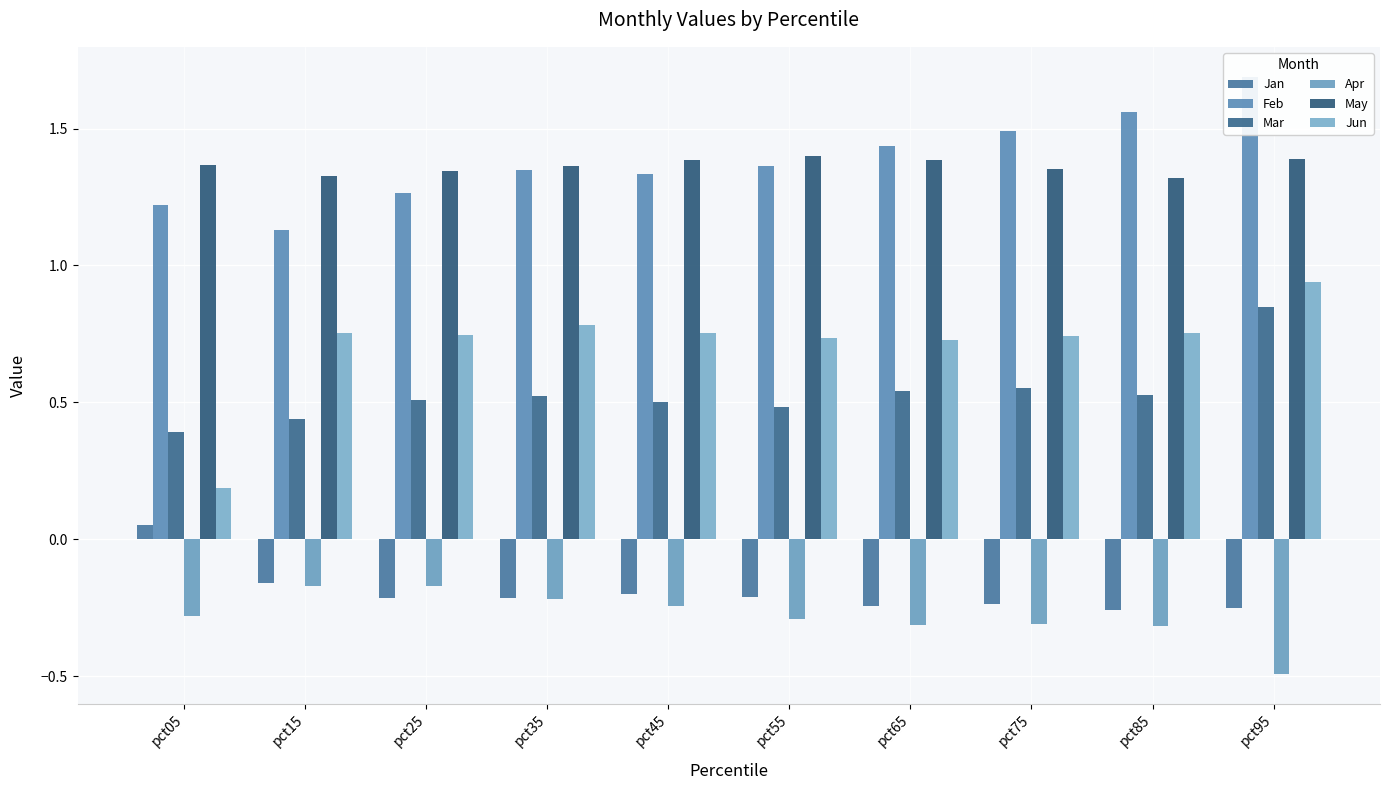

The value of Feb at pct35 is 1.3. True or false?

True